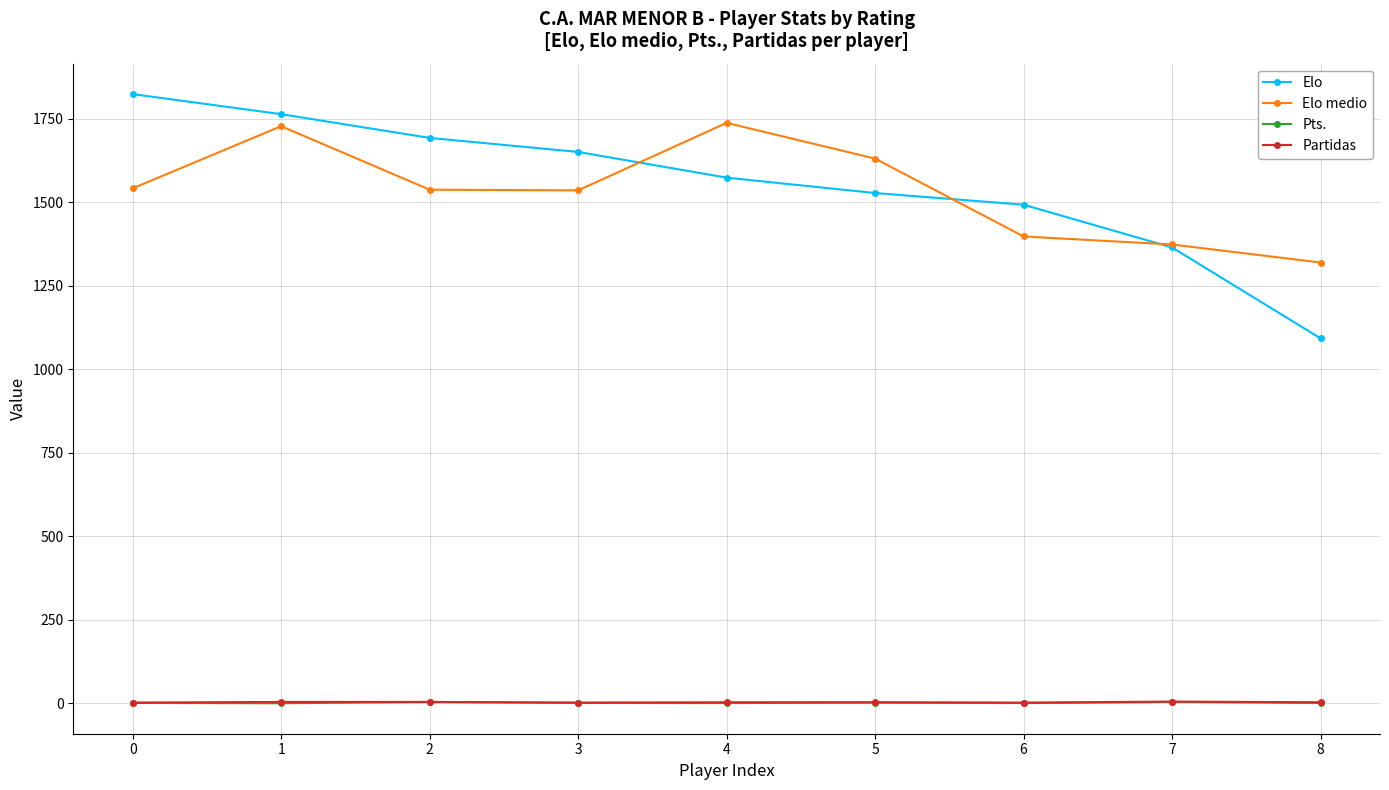

How many series are shown in this chart?

4